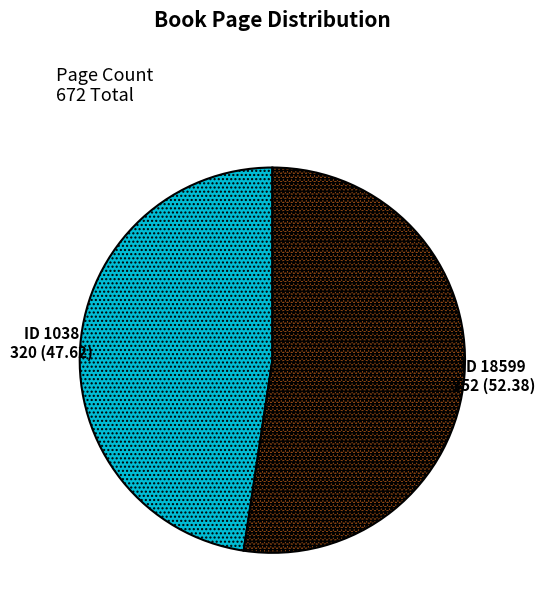

What is the smallest slice in the pie chart?

ID 1038